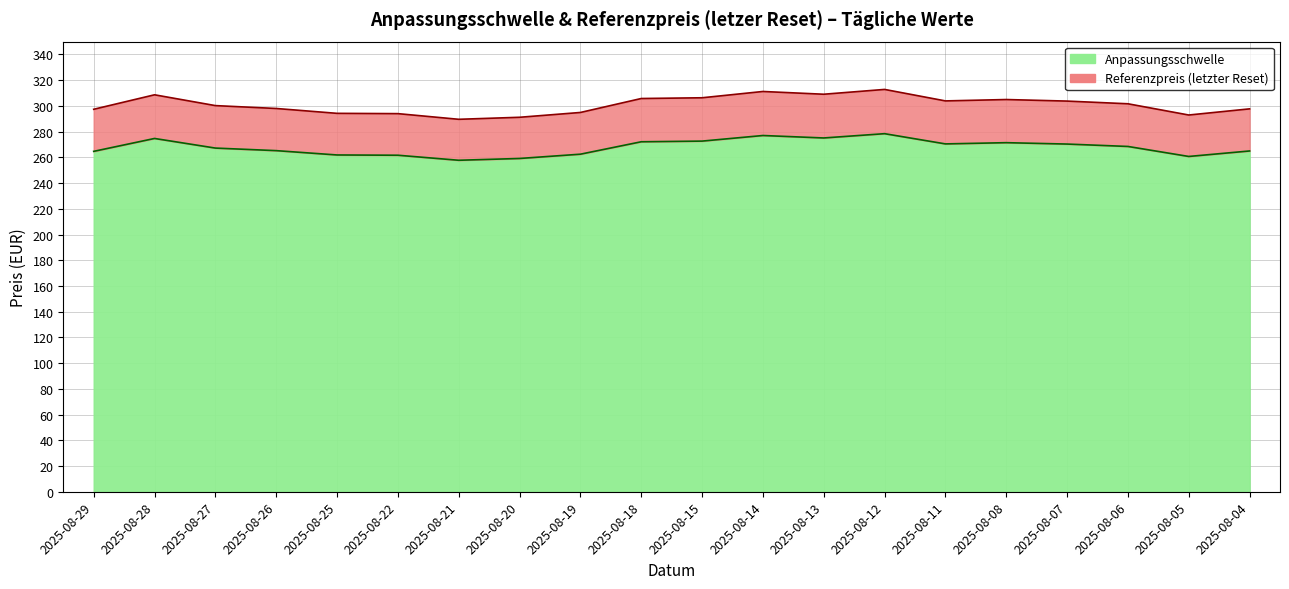

The value of Anpassungsschwelle at 2025-08-21 is 257.7. True or false?

True